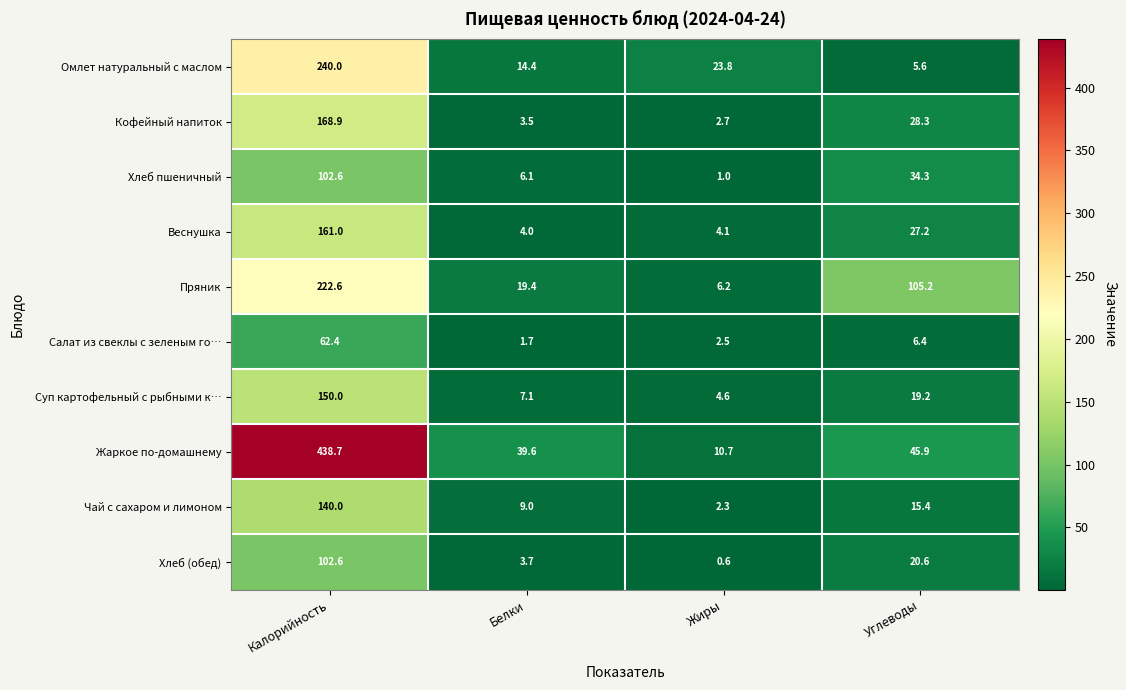

What value does the Хлеб пшеничный series have at Калорийность?

102.6